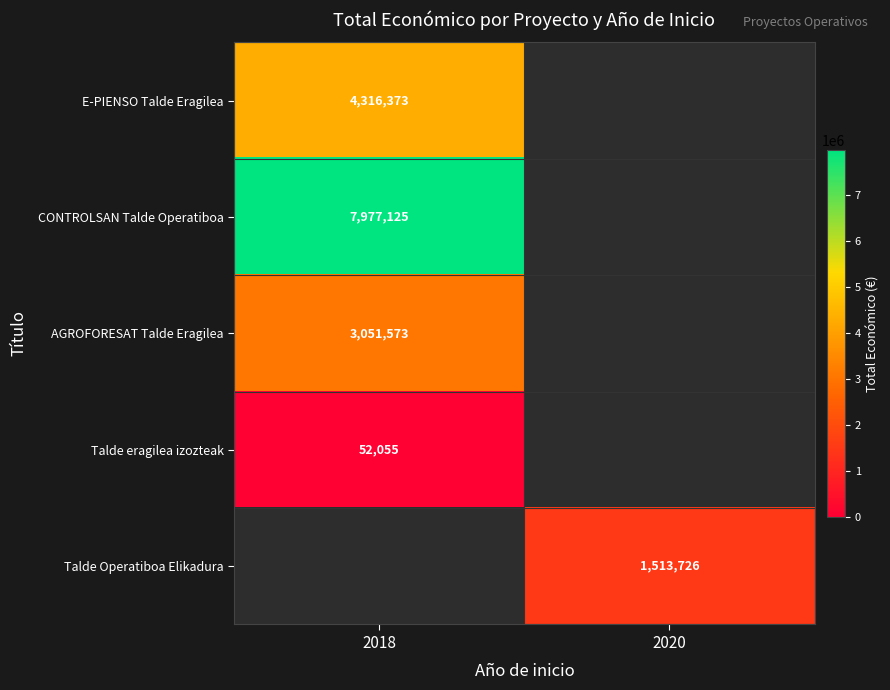

What is the total value across all series at 2020?

1513726